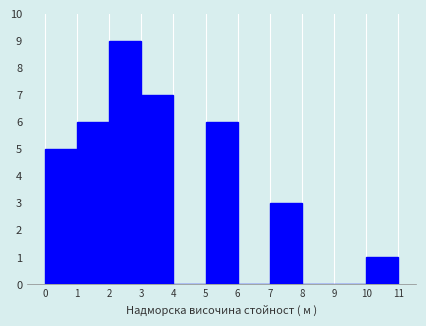

Reading left to right, extract all data points from this chart.

0=5	1=6	2=9	3=7	4=0	5=6	6=0	7=3	8=0	9=0	10=1